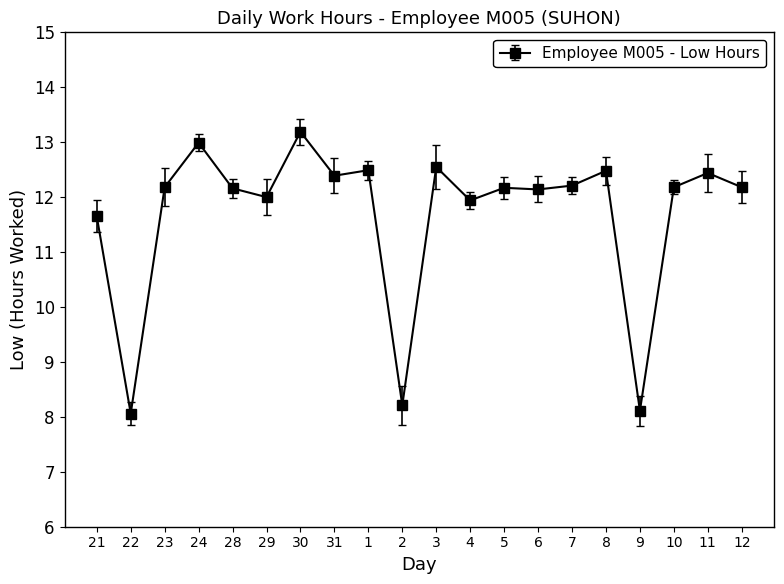

Approximately how many times larger is the value at 29 compared to 8?

1.0